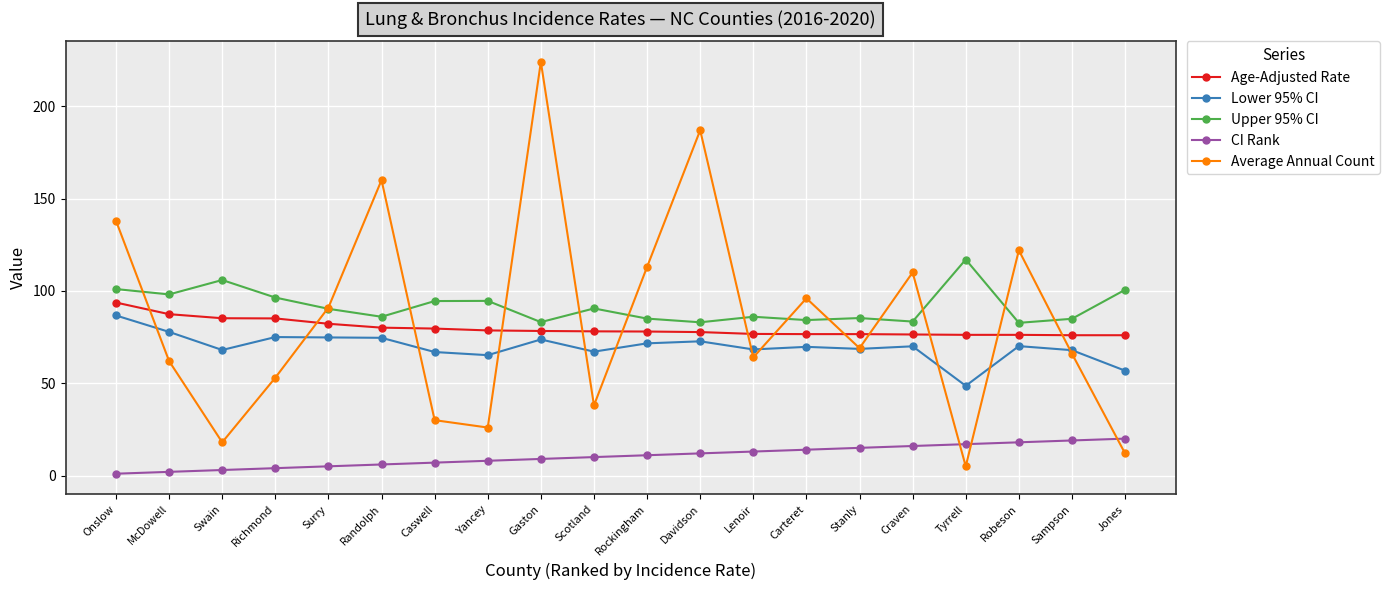

How many data points in Upper 95% CI are above 90?

10